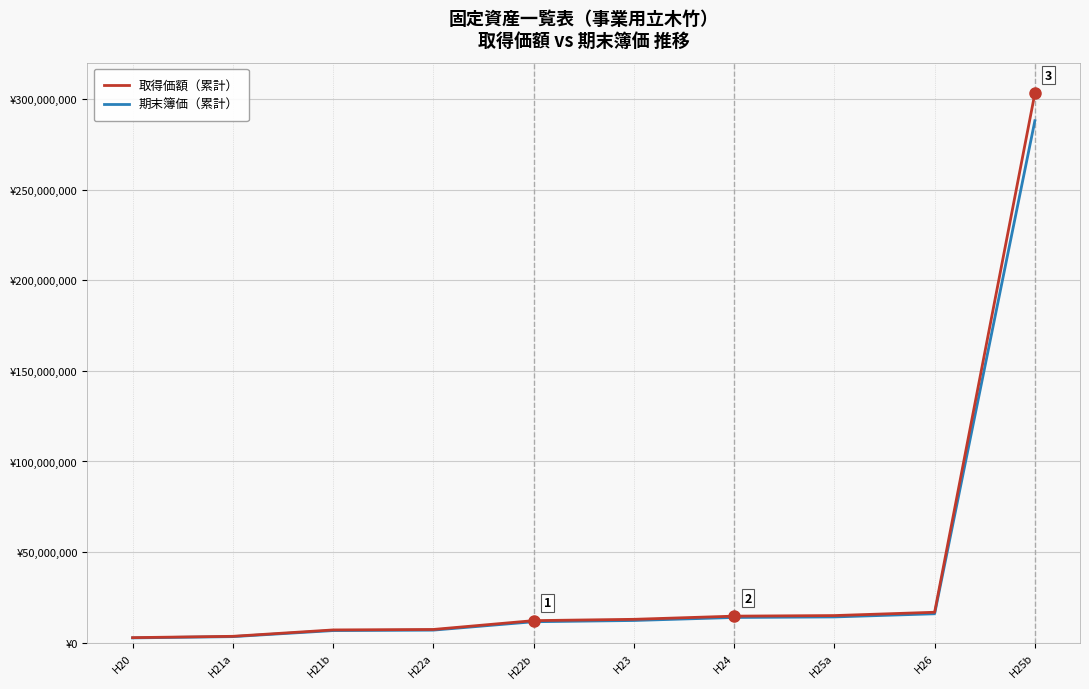

At how many categories does at least one series exceed 14359550?

4